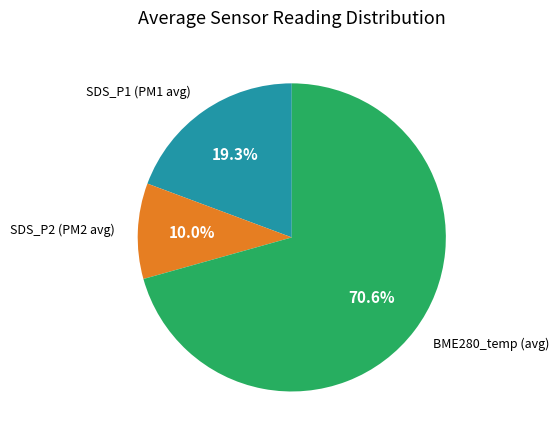

Rank the categories by value from highest to lowest.

BME280_temp (avg), SDS_P1 (PM1 avg), SDS_P2 (PM2 avg)